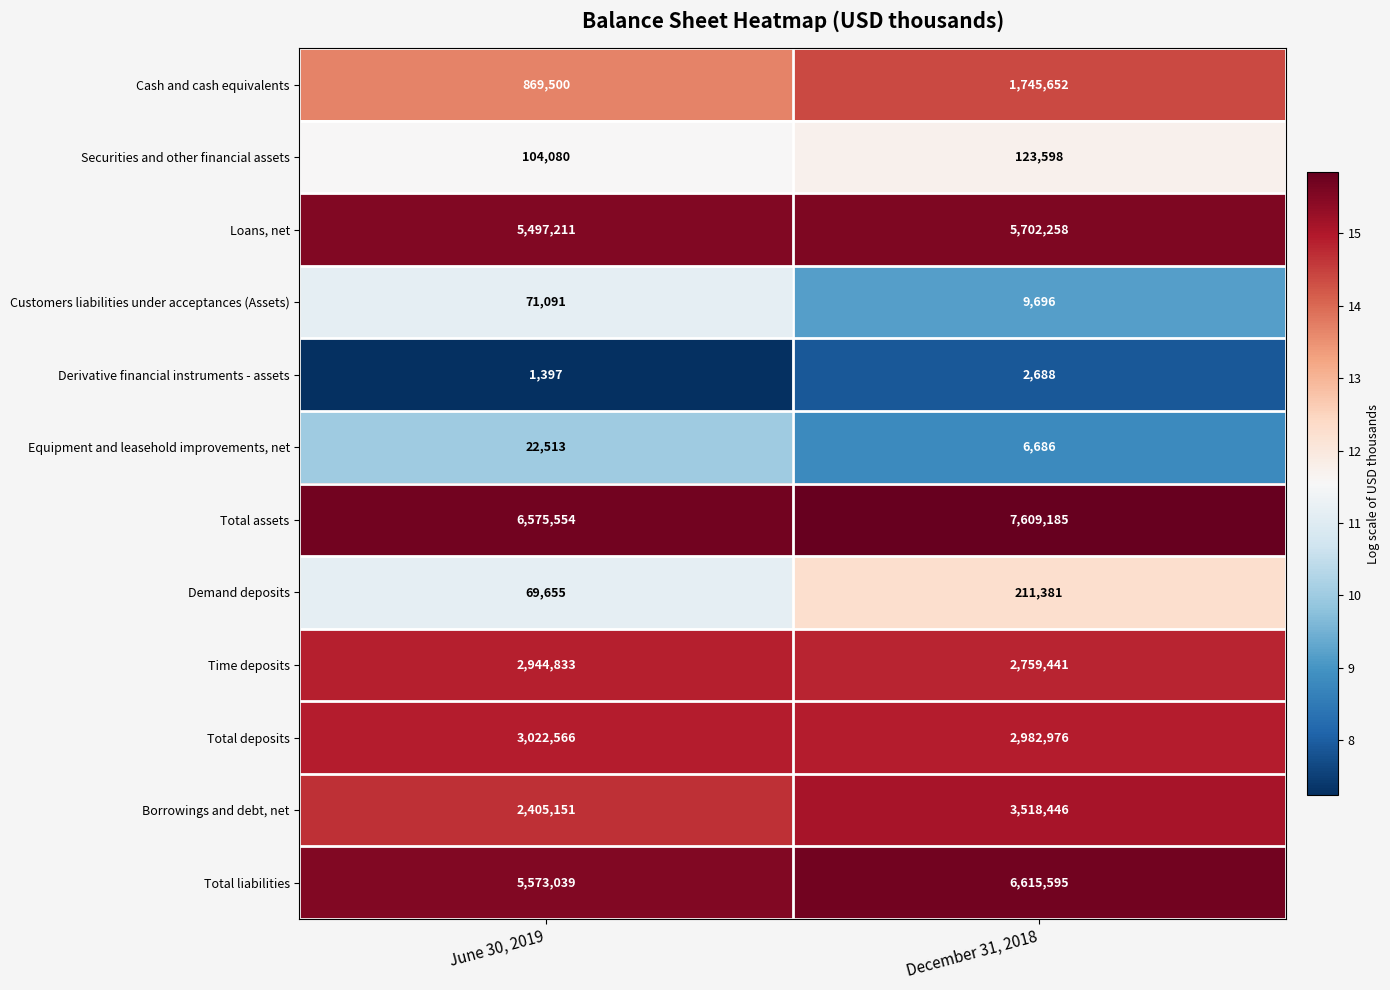

What is the difference between the maximum and minimum values in the Securities and other financial assets series?

19518